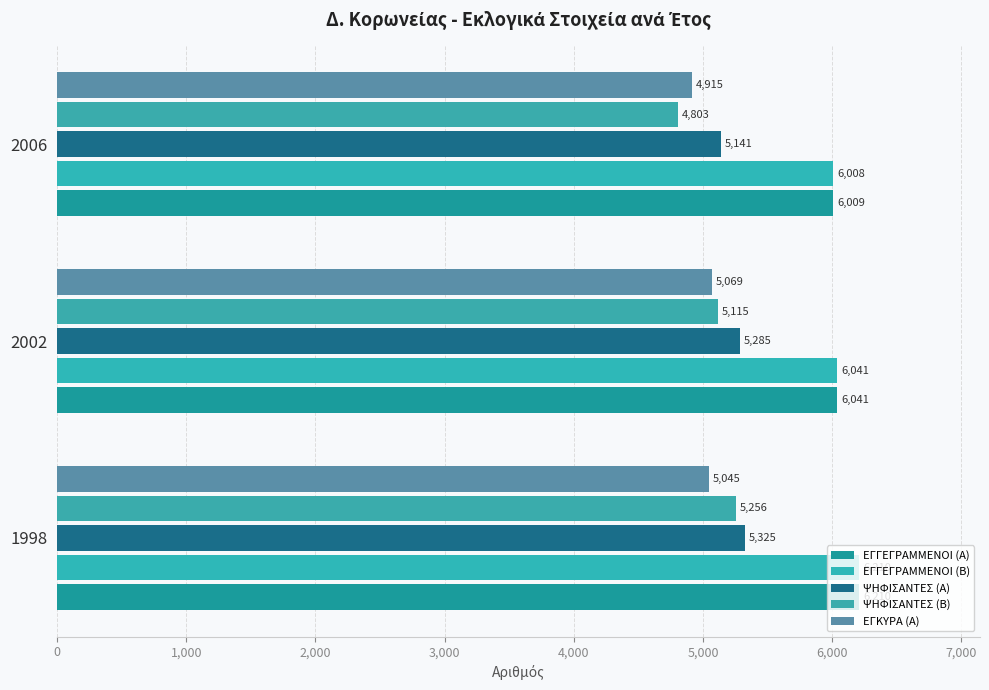

Count the number of categories in the chart.

3